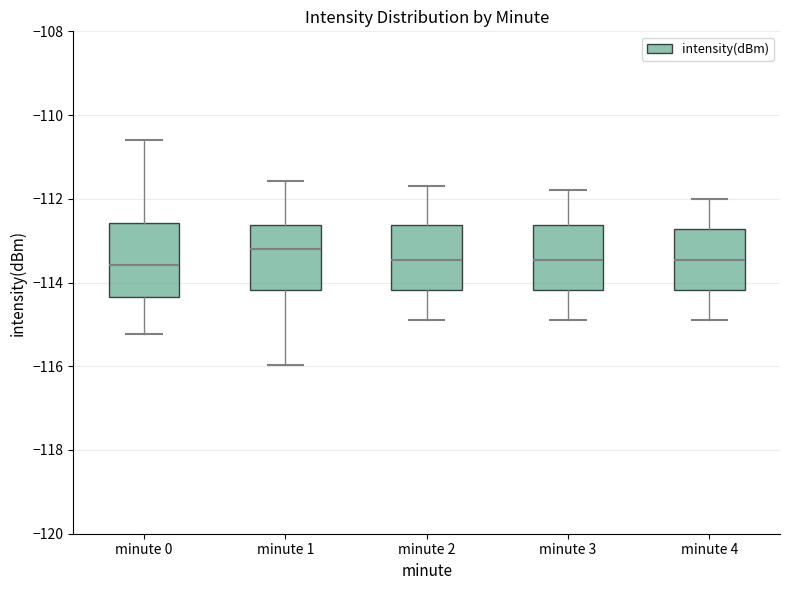

Reading left to right, transcribe this box plot: for each box, give where its median line is, the range the box spans, and where its two whiskers end, as read against the y-axis. The values are not printed on the chart, so give them approximately, as read against the axis.

minute 0: median -113.6, box -114.4 to -112.6, whiskers -115.2 to -110.6
minute 1: median -113.2, box -114.2 to -112.6, whiskers -116.0 to -111.6
minute 2: median -113.4, box -114.2 to -112.6, whiskers -114.8 to -111.6
minute 3: median -113.4, box -114.2 to -112.6, whiskers -114.8 to -111.8
minute 4: median -113.4, box -114.2 to -112.8, whiskers -114.8 to -112.0